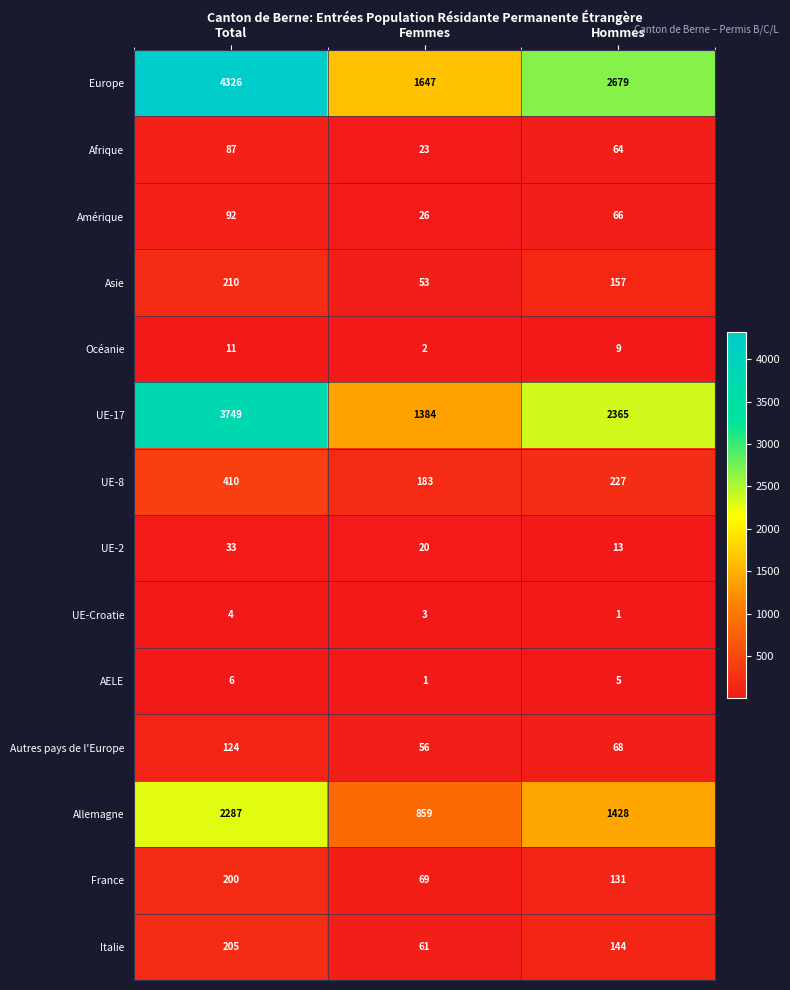

Which series changed the most between Femmes and Hommes?

Europe